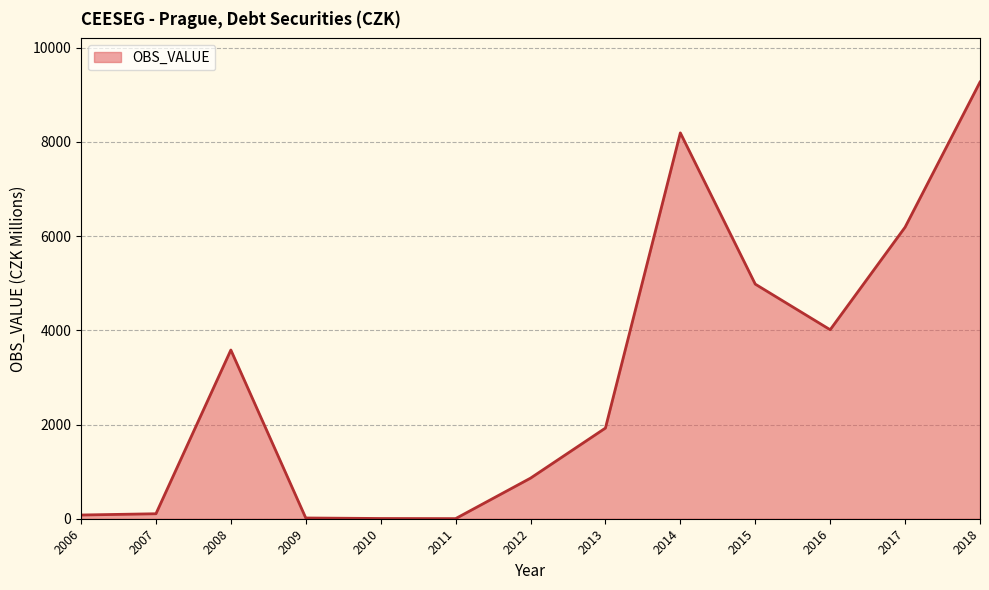

What is the sum of all values?

39223.0